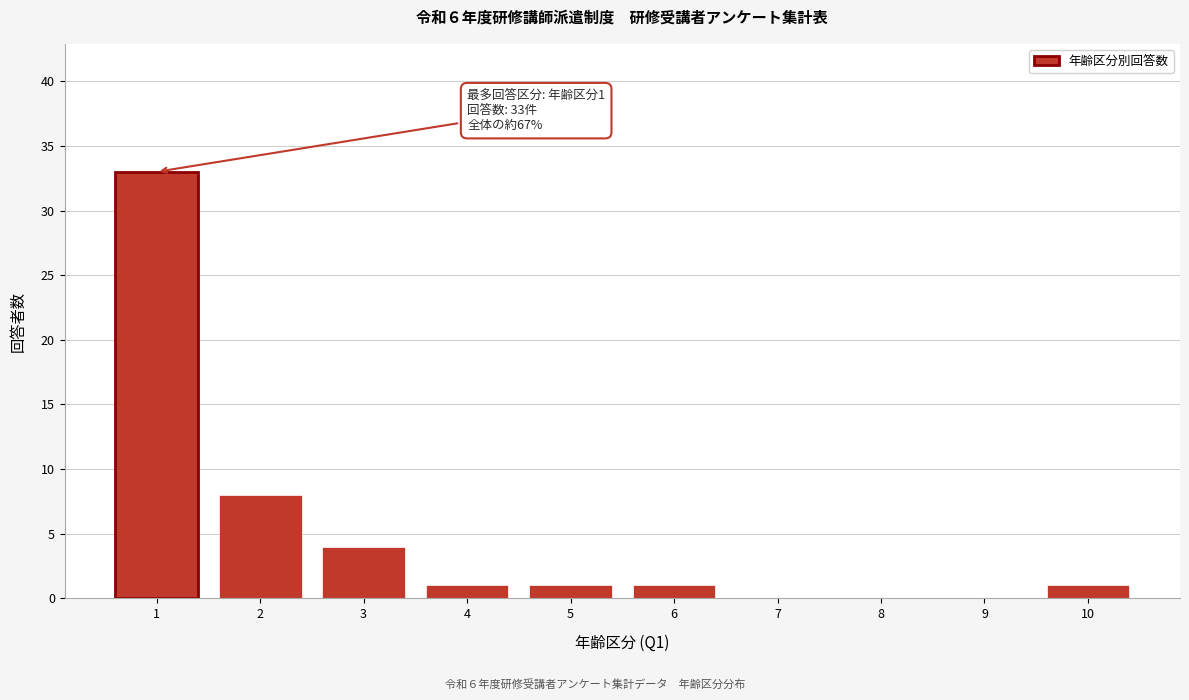

Reading left to right, extract all data points from this chart.

1=33	2=8	3=4	4=1	5=1	6=1	7=0	8=0	9=0	10=1